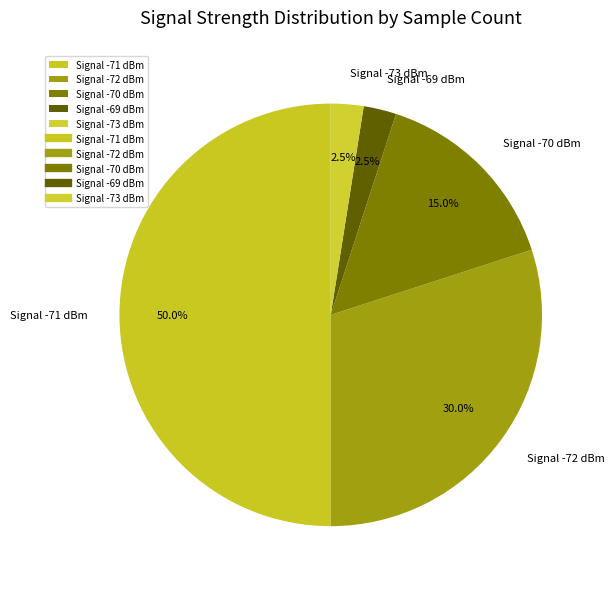

Which slice is the largest?

Signal -71 dBm